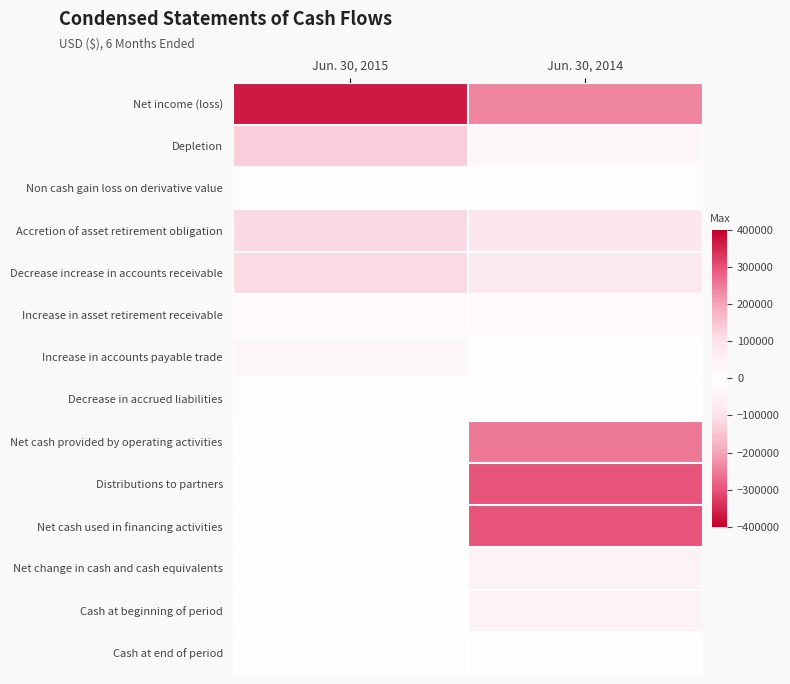

At which category is the sum across all series the highest?

Jun. 30, 2015